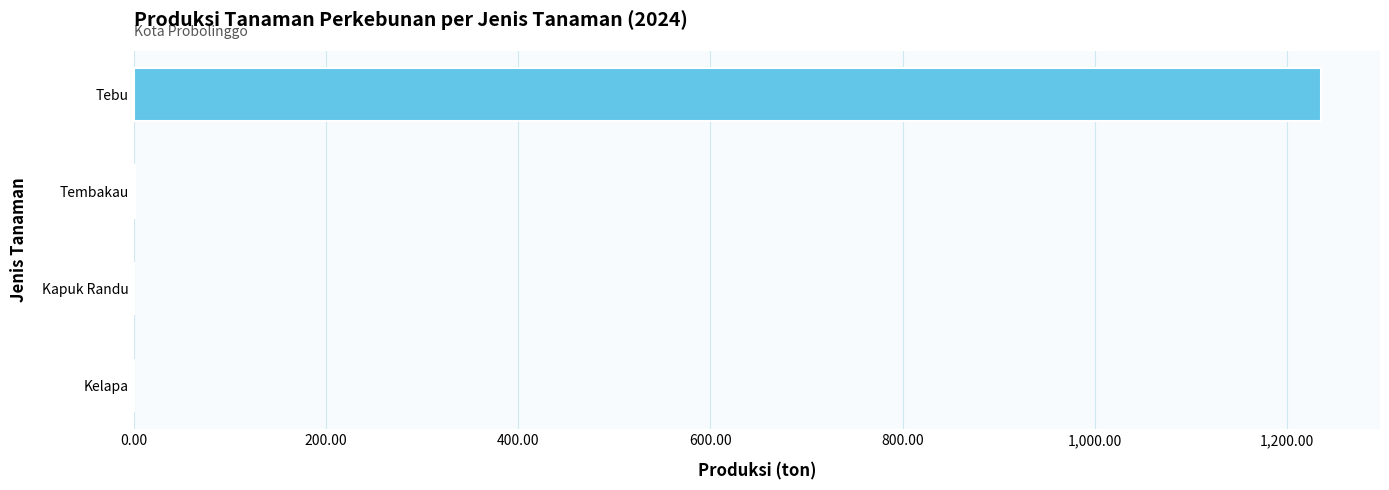

True or false: the data shows 1234.7 at Tebu.

True